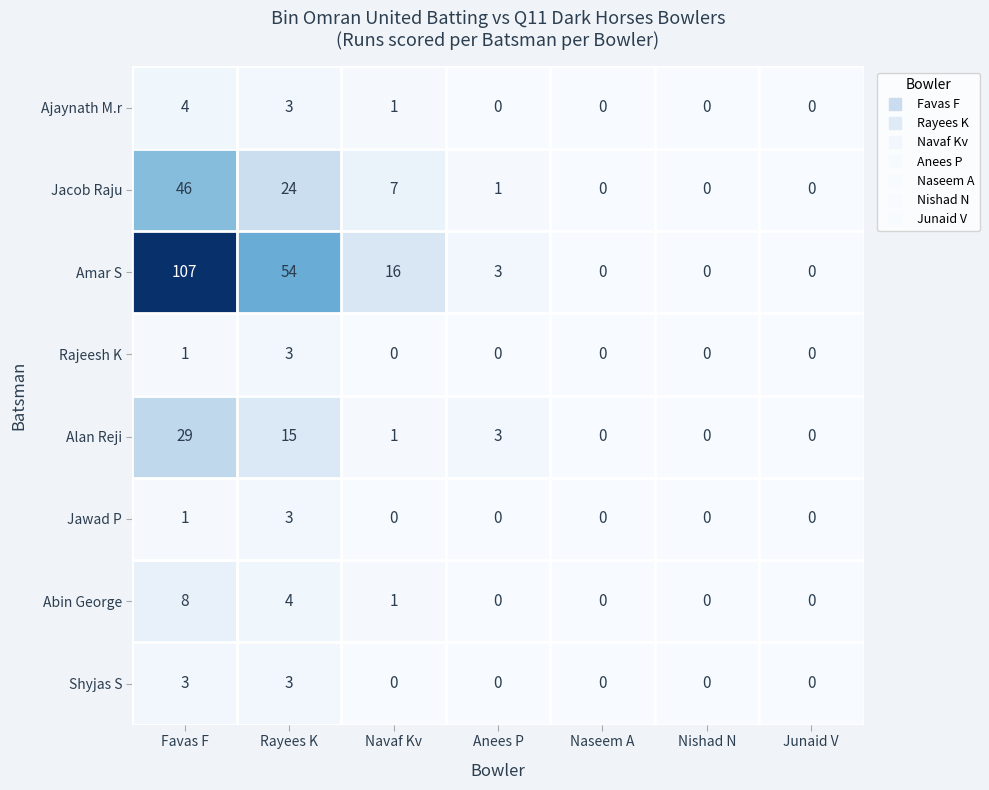

What is the sum of all Shyjas S values?

6